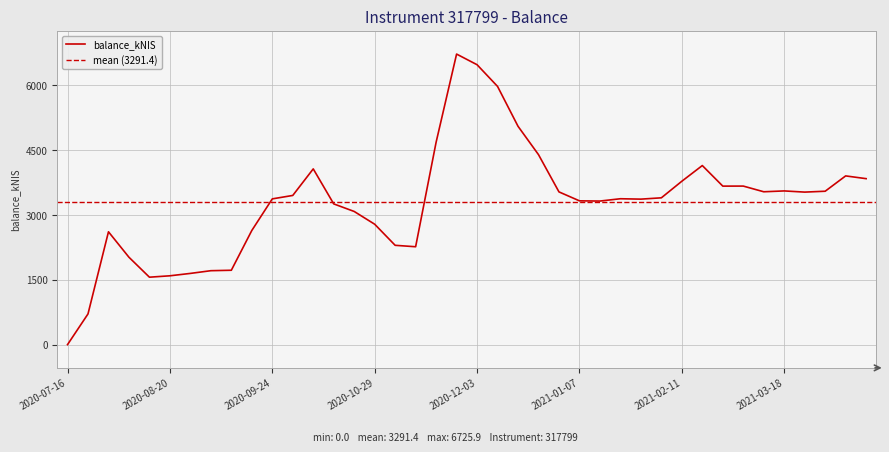

True or false: the data has more than 0 interior local peaks.

True